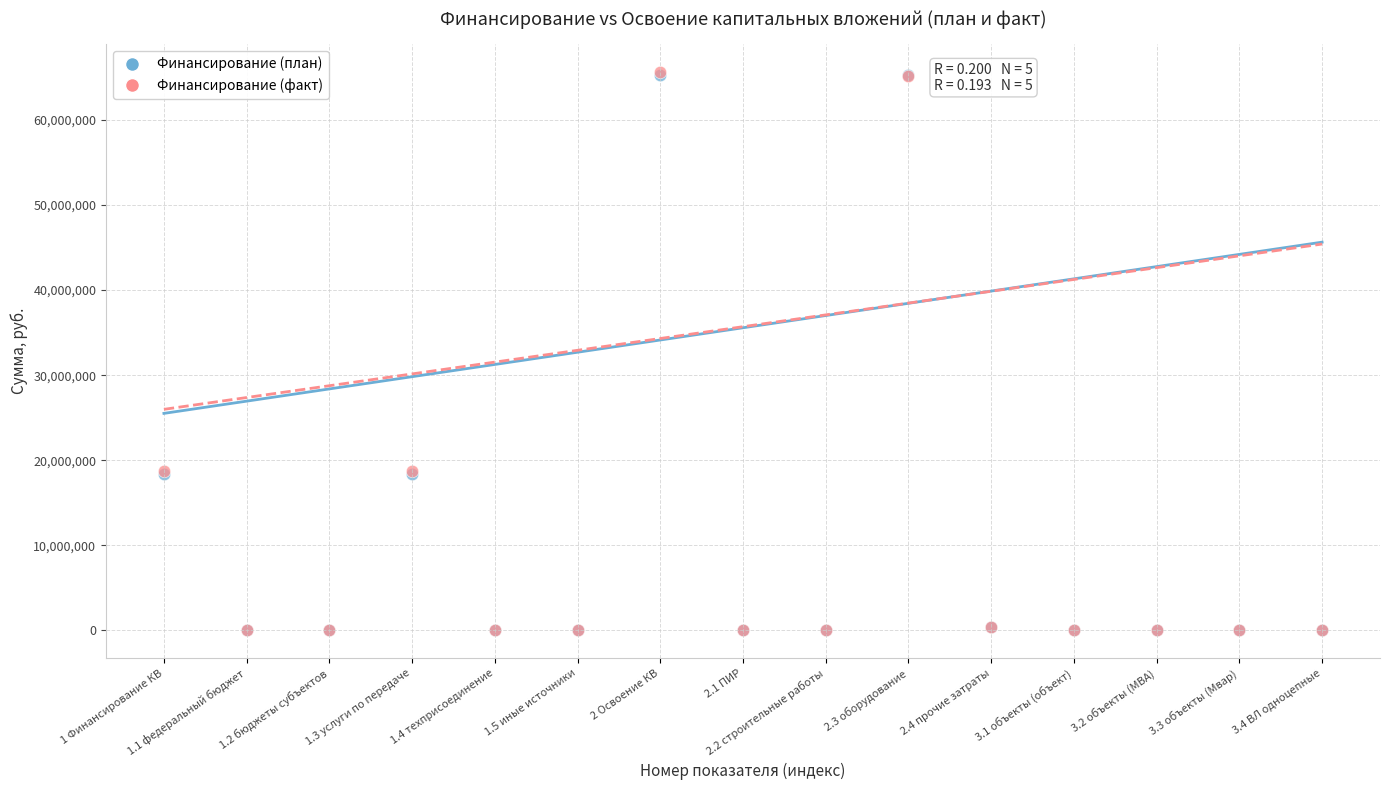

What are all the series names shown in the legend?

Финансирование (план), Финансирование (факт)